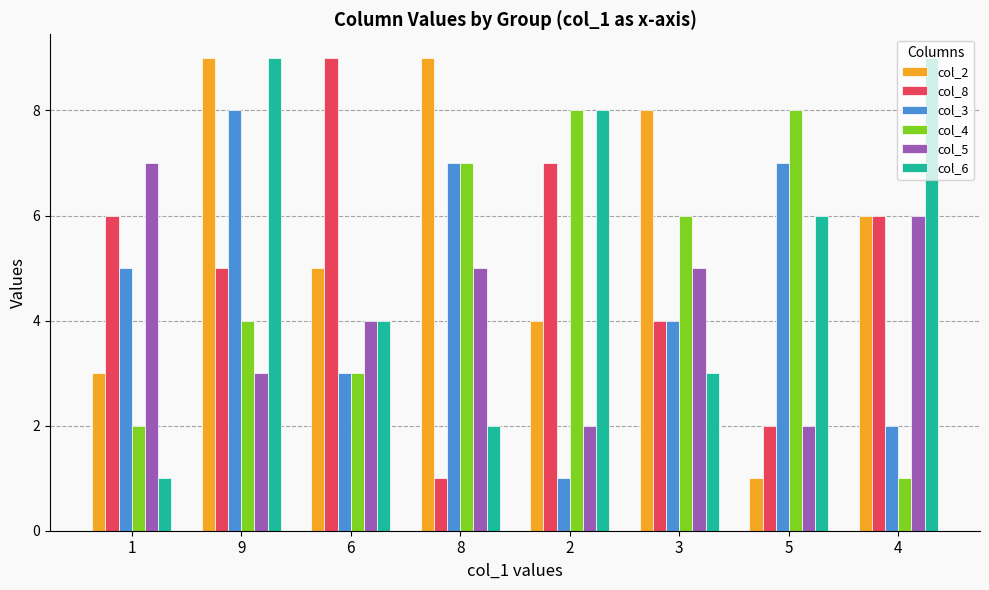

The value of col_6 at 3 is 4. True or false?

False